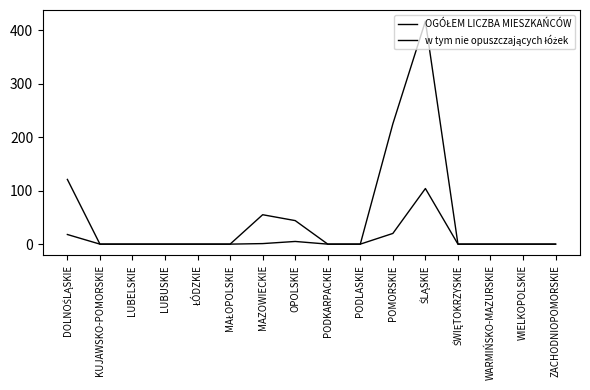

Is this an area chart (filled region under the line)?

No